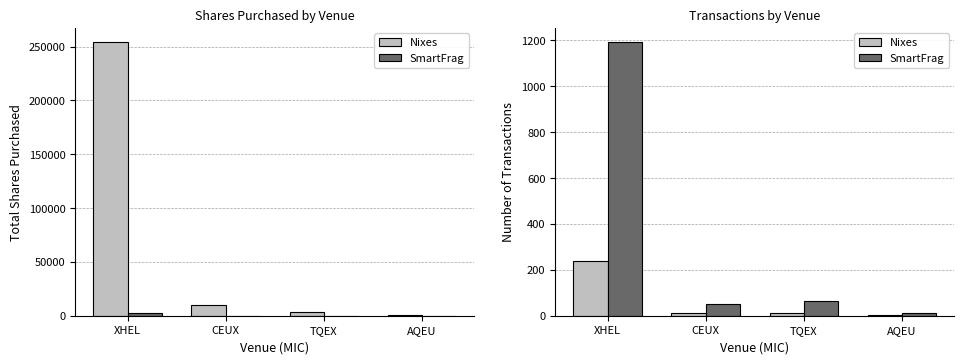

Reading left to right, extract all data points from this chart.

Shares Purchased: 254644.0	9708.0	3394.0	654.0
SmartFrag (scaled): 2546.4	97.1	33.9	6.5
Nixes: 239.0	10.0	13.0	2.0
SmartFrag: 1195.0	50.0	65.0	10.0